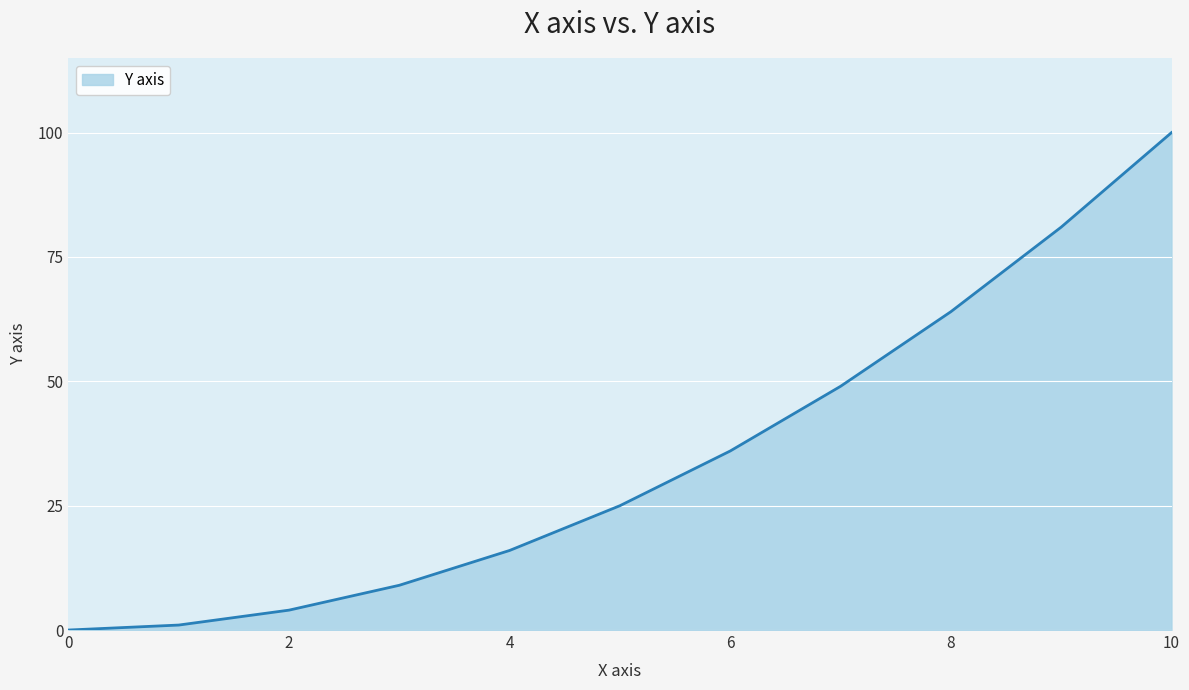

What is the difference between the maximum and minimum values?

100